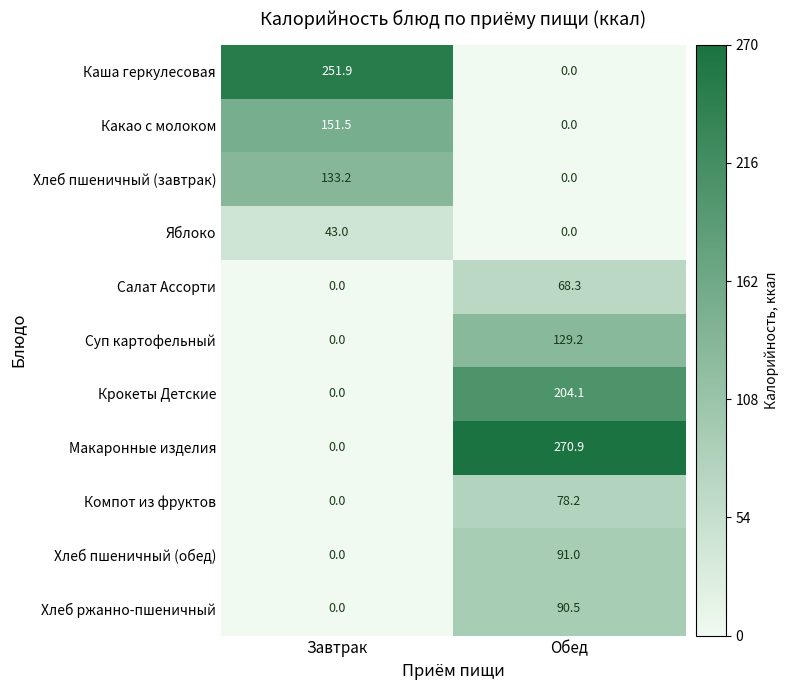

List the series in order of their peak value, highest first.

Макаронные изделия, Каша геркулесовая, Крокеты Детские, Какао с молоком, Хлеб пшеничный (завтрак), Суп картофельный, Хлеб пшеничный (обед), Хлеб ржанно-пшеничный, Компот из фруктов, Салат Ассорти, Яблоко